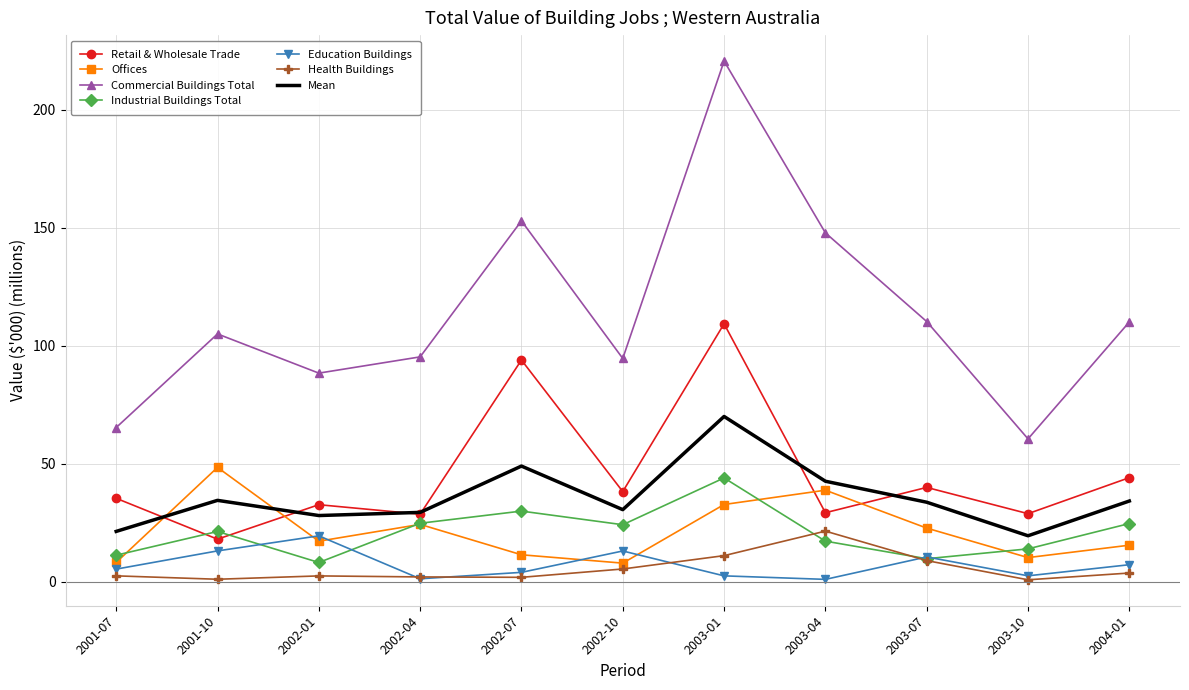

What position from the left is 2003-07?

9